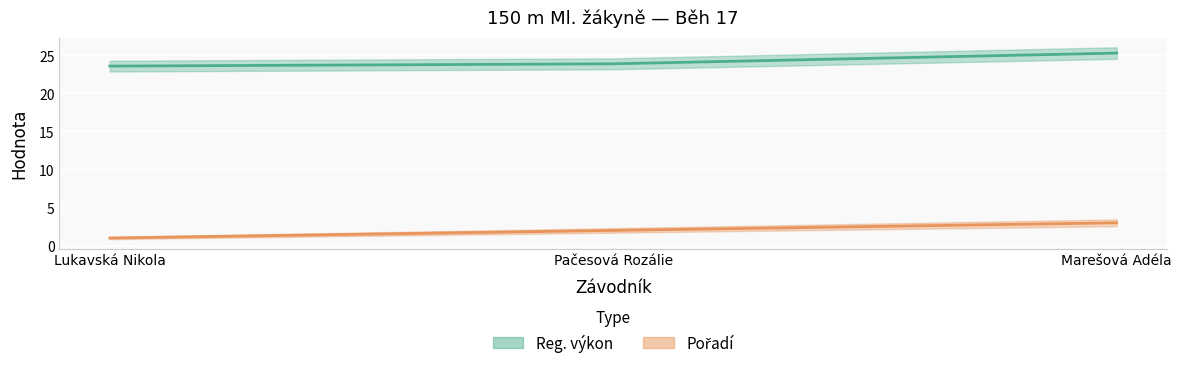

True or false: Reg. výkon has a value of 13.4 at Marešová Adéla.

False